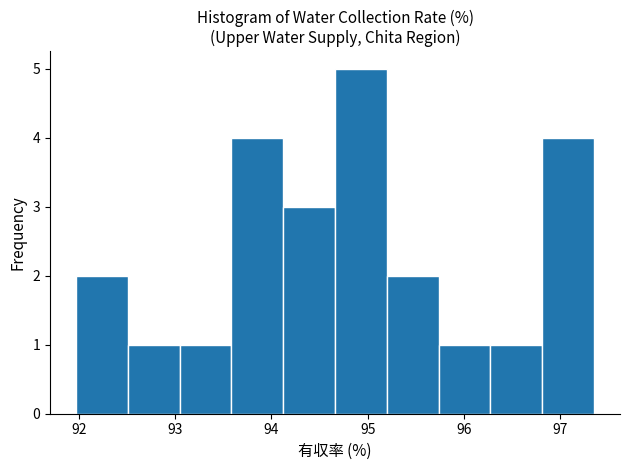

Reading left to right, list every bar in this chart as the range it spans on the x-axis followed by its height. Neither the bar edges nor the heights are printed on the chart, so give them approximately, as read against the axes.

92.0 to 92.5: 2
92.5 to 93.0: 1
93.0 to 93.6: 1
93.6 to 94.1: 4
94.1 to 94.7: 3
94.7 to 95.2: 5
95.2 to 95.7: 2
95.7 to 96.3: 1
96.3 to 96.8: 1
96.8 to 97.4: 4